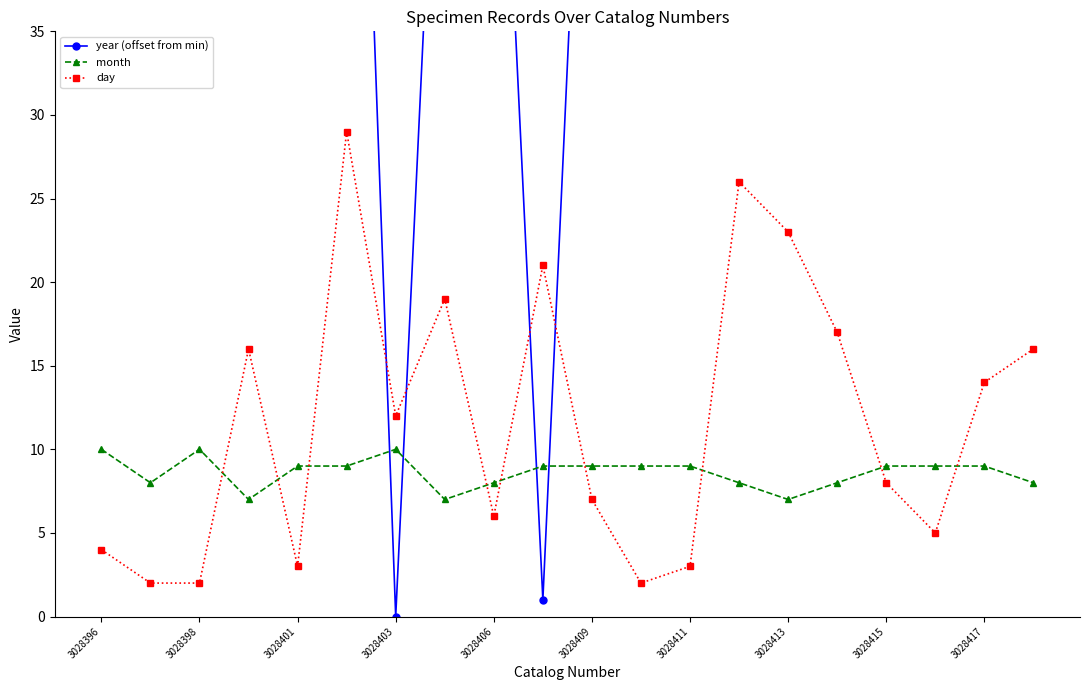

How many values in the month series exceed 9?

3